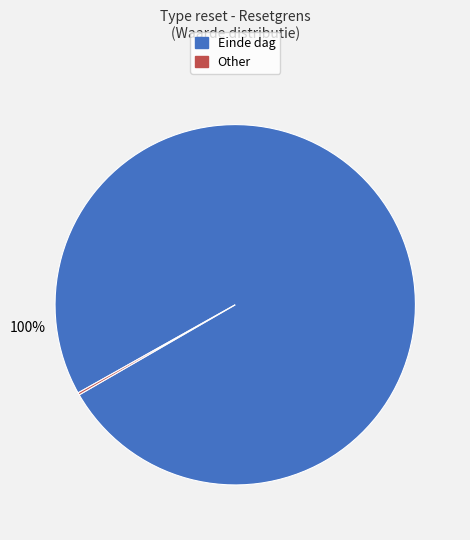

Is it true that Einde dag is 100% of the pie?

True